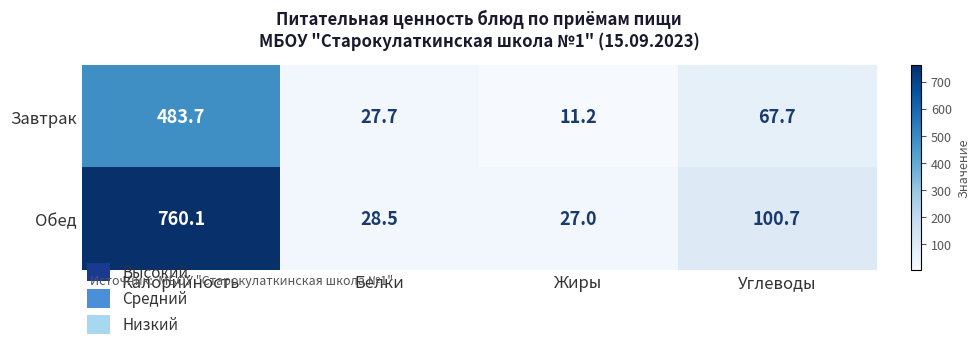

Is the value of Обед at Жиры greater than the value of Завтрак at Жиры?

Yes